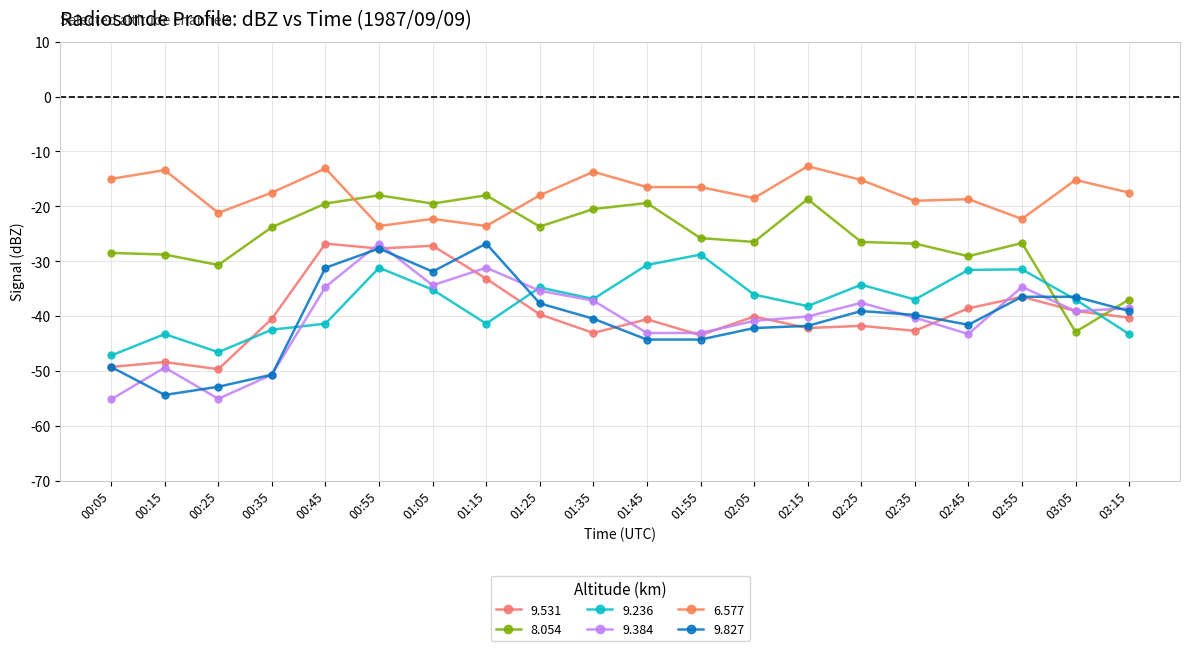

Is the value of 9.236 at 03:05 greater than the value of 6.577 at 00:15?

No